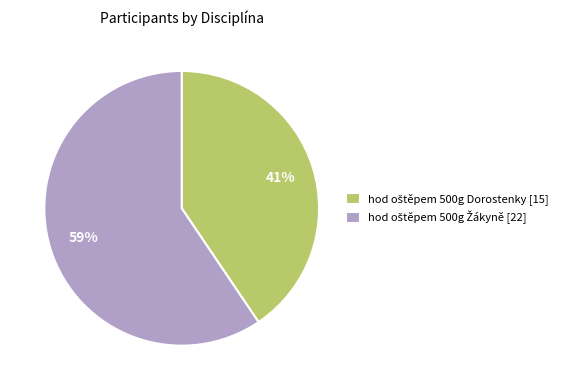

Is there a majority slice in this chart?

Yes